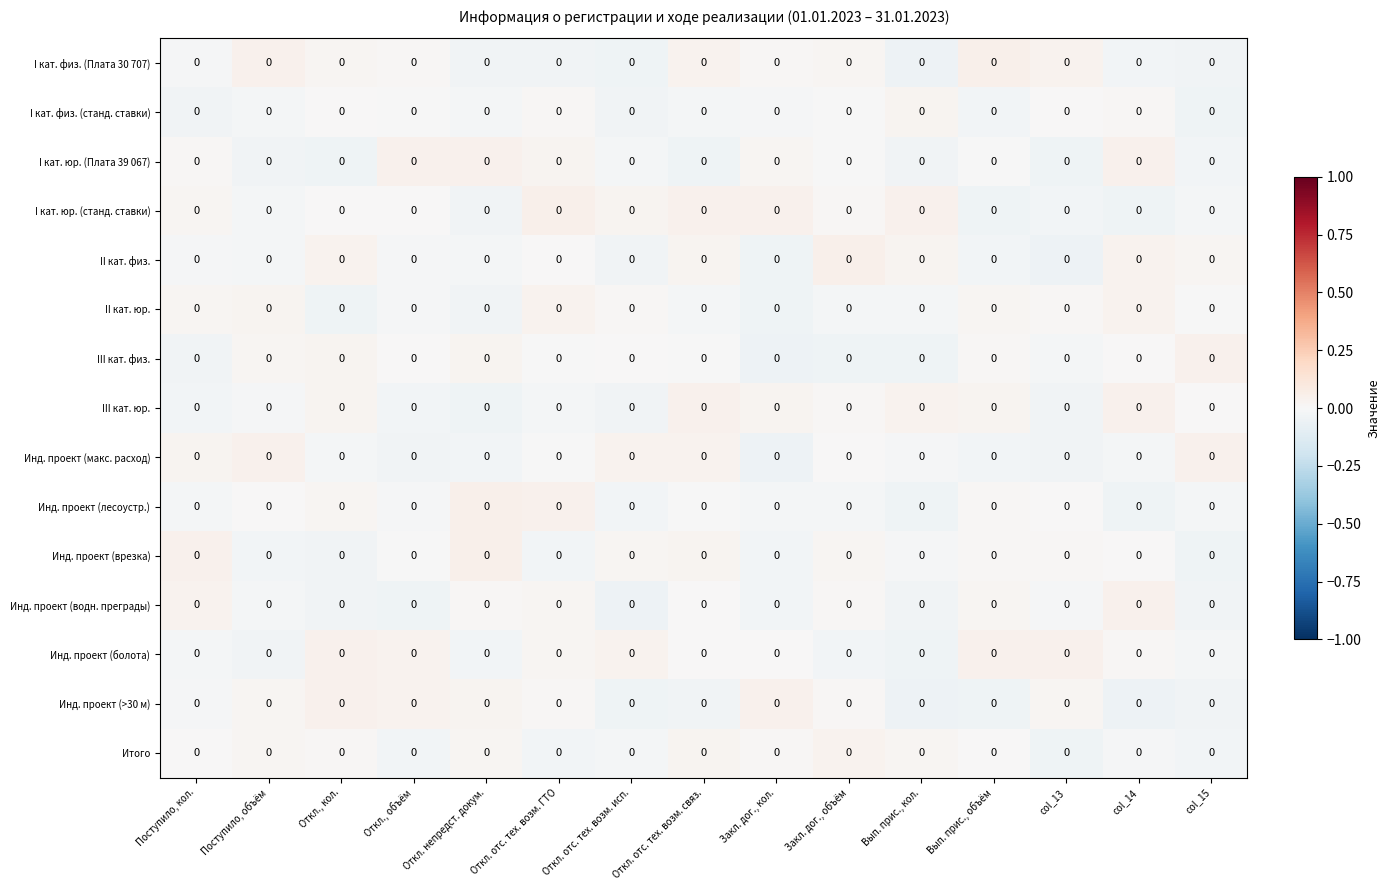

Reading right to left, extract all data points from this chart.

I кат. физ. (Плата 30 707): col_15=0.0	col_14=0.0	col_13=0.0	Вып. прис., объём=0.0	Вып. прис., кол.=0.0	Закл. дог., объём=0.0	Закл. дог., кол.=0.0	Откл. отс. тех. возм. связ.=0.0	Откл. отс. тех. возм. исп.=0.0	Откл. отс. тех. возм. ГТО=0.0	Откл. непредст. докум.=0.0	Откл., объём=0.0	Откл., кол.=0.0	Поступило, объём=0.0	Поступило, кол.=0.0
I кат. физ. (станд. ставки): col_15=0.0	col_14=0.0	col_13=0.0	Вып. прис., объём=0.0	Вып. прис., кол.=0.0	Закл. дог., объём=0.0	Закл. дог., кол.=0.0	Откл. отс. тех. возм. связ.=0.0	Откл. отс. тех. возм. исп.=0.0	Откл. отс. тех. возм. ГТО=0.0	Откл. непредст. докум.=0.0	Откл., объём=0.0	Откл., кол.=0.0	Поступило, объём=0.0	Поступило, кол.=0.0
I кат. юр. (Плата 39 067): col_15=0.0	col_14=0.0	col_13=0.0	Вып. прис., объём=0.0	Вып. прис., кол.=0.0	Закл. дог., объём=0.0	Закл. дог., кол.=0.0	Откл. отс. тех. возм. связ.=0.0	Откл. отс. тех. возм. исп.=0.0	Откл. отс. тех. возм. ГТО=0.0	Откл. непредст. докум.=0.0	Откл., объём=0.0	Откл., кол.=0.0	Поступило, объём=0.0	Поступило, кол.=0.0
I кат. юр. (станд. ставки): col_15=0.0	col_14=0.0	col_13=0.0	Вып. прис., объём=0.0	Вып. прис., кол.=0.0	Закл. дог., объём=0.0	Закл. дог., кол.=0.0	Откл. отс. тех. возм. связ.=0.0	Откл. отс. тех. возм. исп.=0.0	Откл. отс. тех. возм. ГТО=0.0	Откл. непредст. докум.=0.0	Откл., объём=0.0	Откл., кол.=0.0	Поступило, объём=0.0	Поступило, кол.=0.0
II кат. физ.: col_15=0.0	col_14=0.0	col_13=0.0	Вып. прис., объём=0.0	Вып. прис., кол.=0.0	Закл. дог., объём=0.0	Закл. дог., кол.=0.0	Откл. отс. тех. возм. связ.=0.0	Откл. отс. тех. возм. исп.=0.0	Откл. отс. тех. возм. ГТО=0.0	Откл. непредст. докум.=0.0	Откл., объём=0.0	Откл., кол.=0.0	Поступило, объём=0.0	Поступило, кол.=0.0
II кат. юр.: col_15=0.0	col_14=0.0	col_13=0.0	Вып. прис., объём=0.0	Вып. прис., кол.=0.0	Закл. дог., объём=0.0	Закл. дог., кол.=0.0	Откл. отс. тех. возм. связ.=0.0	Откл. отс. тех. возм. исп.=0.0	Откл. отс. тех. возм. ГТО=0.0	Откл. непредст. докум.=0.0	Откл., объём=0.0	Откл., кол.=0.0	Поступило, объём=0.0	Поступило, кол.=0.0
III кат. физ.: col_15=0.0	col_14=0.0	col_13=0.0	Вып. прис., объём=0.0	Вып. прис., кол.=0.0	Закл. дог., объём=0.0	Закл. дог., кол.=0.0	Откл. отс. тех. возм. связ.=0.0	Откл. отс. тех. возм. исп.=0.0	Откл. отс. тех. возм. ГТО=0.0	Откл. непредст. докум.=0.0	Откл., объём=0.0	Откл., кол.=0.0	Поступило, объём=0.0	Поступило, кол.=0.0
III кат. юр.: col_15=0.0	col_14=0.0	col_13=0.0	Вып. прис., объём=0.0	Вып. прис., кол.=0.0	Закл. дог., объём=0.0	Закл. дог., кол.=0.0	Откл. отс. тех. возм. связ.=0.0	Откл. отс. тех. возм. исп.=0.0	Откл. отс. тех. возм. ГТО=0.0	Откл. непредст. докум.=0.0	Откл., объём=0.0	Откл., кол.=0.0	Поступило, объём=0.0	Поступило, кол.=0.0
Инд. проект (макс. расход): col_15=0.0	col_14=0.0	col_13=0.0	Вып. прис., объём=0.0	Вып. прис., кол.=0.0	Закл. дог., объём=0.0	Закл. дог., кол.=0.0	Откл. отс. тех. возм. связ.=0.0	Откл. отс. тех. возм. исп.=0.0	Откл. отс. тех. возм. ГТО=0.0	Откл. непредст. докум.=0.0	Откл., объём=0.0	Откл., кол.=0.0	Поступило, объём=0.0	Поступило, кол.=0.0
Инд. проект (лесоустр.): col_15=0.0	col_14=0.0	col_13=0.0	Вып. прис., объём=0.0	Вып. прис., кол.=0.0	Закл. дог., объём=0.0	Закл. дог., кол.=0.0	Откл. отс. тех. возм. связ.=0.0	Откл. отс. тех. возм. исп.=0.0	Откл. отс. тех. возм. ГТО=0.0	Откл. непредст. докум.=0.0	Откл., объём=0.0	Откл., кол.=0.0	Поступило, объём=0.0	Поступило, кол.=0.0
Инд. проект (врезка): col_15=0.0	col_14=0.0	col_13=0.0	Вып. прис., объём=0.0	Вып. прис., кол.=0.0	Закл. дог., объём=0.0	Закл. дог., кол.=0.0	Откл. отс. тех. возм. связ.=0.0	Откл. отс. тех. возм. исп.=0.0	Откл. отс. тех. возм. ГТО=0.0	Откл. непредст. докум.=0.0	Откл., объём=0.0	Откл., кол.=0.0	Поступило, объём=0.0	Поступило, кол.=0.0
Инд. проект (водн. преграды): col_15=0.0	col_14=0.0	col_13=0.0	Вып. прис., объём=0.0	Вып. прис., кол.=0.0	Закл. дог., объём=0.0	Закл. дог., кол.=0.0	Откл. отс. тех. возм. связ.=0.0	Откл. отс. тех. возм. исп.=0.0	Откл. отс. тех. возм. ГТО=0.0	Откл. непредст. докум.=0.0	Откл., объём=0.0	Откл., кол.=0.0	Поступило, объём=0.0	Поступило, кол.=0.0
Инд. проект (болота): col_15=0.0	col_14=0.0	col_13=0.0	Вып. прис., объём=0.0	Вып. прис., кол.=0.0	Закл. дог., объём=0.0	Закл. дог., кол.=0.0	Откл. отс. тех. возм. связ.=0.0	Откл. отс. тех. возм. исп.=0.0	Откл. отс. тех. возм. ГТО=0.0	Откл. непредст. докум.=0.0	Откл., объём=0.0	Откл., кол.=0.0	Поступило, объём=0.0	Поступило, кол.=0.0
Инд. проект (>30 м): col_15=0.0	col_14=0.0	col_13=0.0	Вып. прис., объём=0.0	Вып. прис., кол.=0.0	Закл. дог., объём=0.0	Закл. дог., кол.=0.0	Откл. отс. тех. возм. связ.=0.0	Откл. отс. тех. возм. исп.=0.0	Откл. отс. тех. возм. ГТО=0.0	Откл. непредст. докум.=0.0	Откл., объём=0.0	Откл., кол.=0.0	Поступило, объём=0.0	Поступило, кол.=0.0
Итого: col_15=0.0	col_14=0.0	col_13=0.0	Вып. прис., объём=0.0	Вып. прис., кол.=0.0	Закл. дог., объём=0.0	Закл. дог., кол.=0.0	Откл. отс. тех. возм. связ.=0.0	Откл. отс. тех. возм. исп.=0.0	Откл. отс. тех. возм. ГТО=0.0	Откл. непредст. докум.=0.0	Откл., объём=0.0	Откл., кол.=0.0	Поступило, объём=0.0	Поступило, кол.=0.0